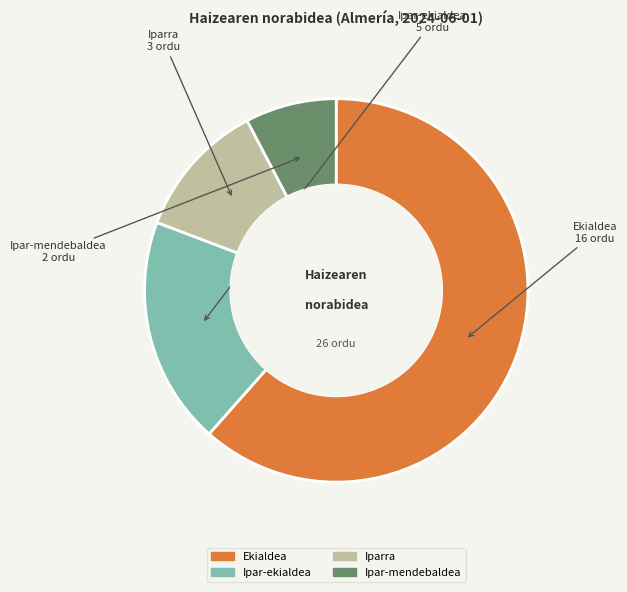

Rank the categories by value from lowest to highest.

Ipar-mendebaldea, Iparra, Ipar-ekialdea, Ekialdea